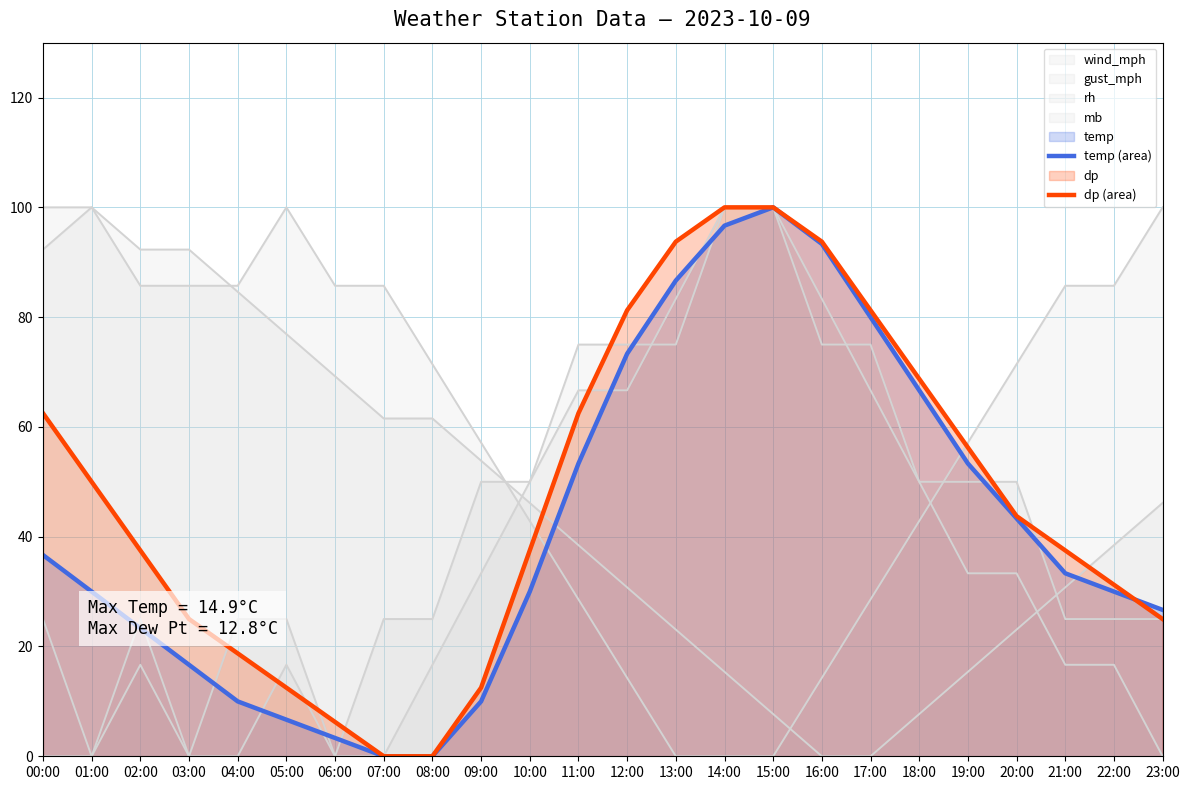

Read the temp (area) value at 22:00.

30.0